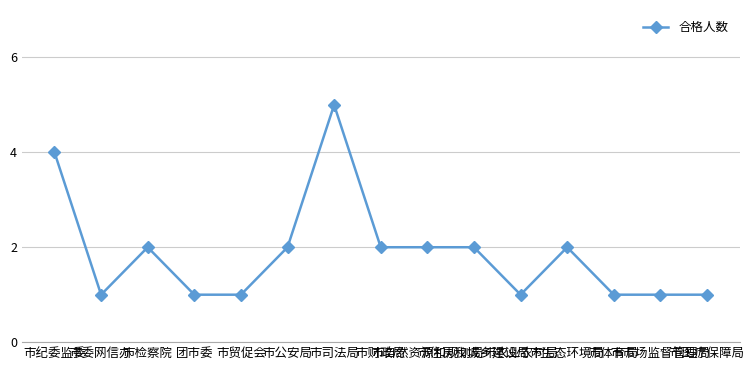

What is the difference between the maximum and second lowest values?

4